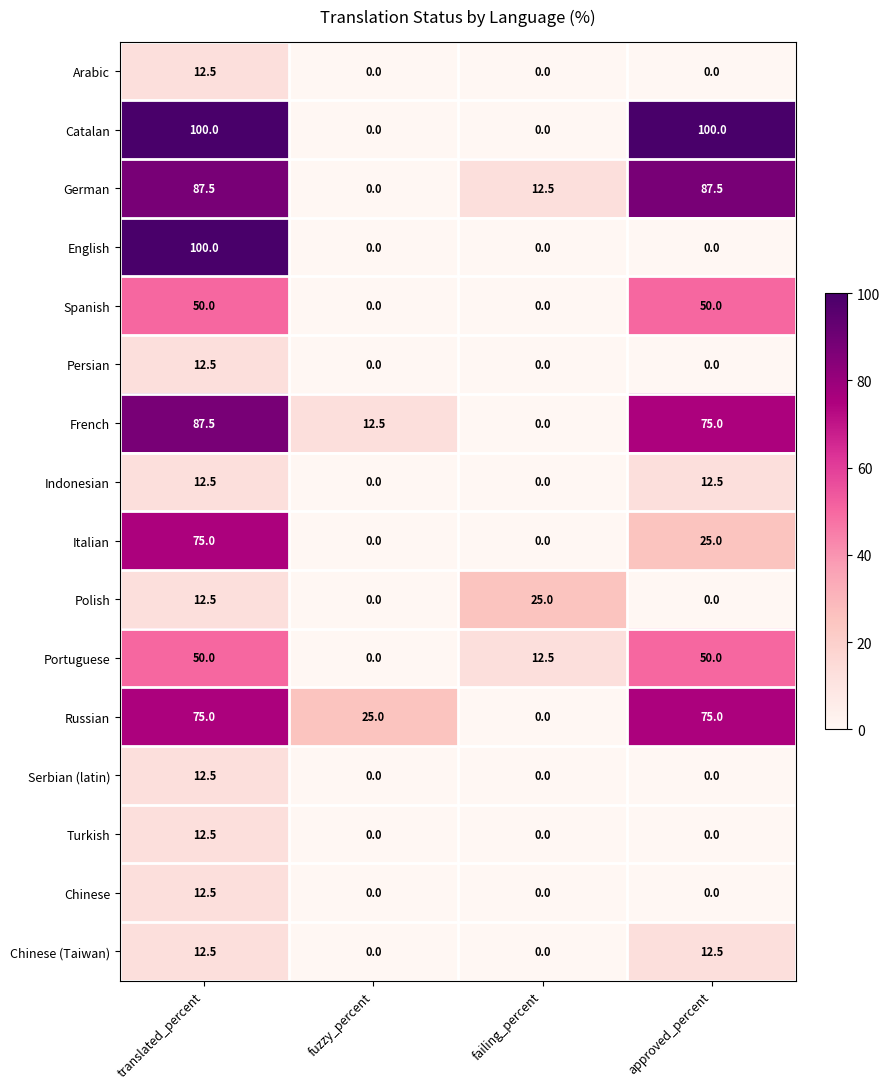

What is the spread (max minus min) of values at translated_percent?

87.5